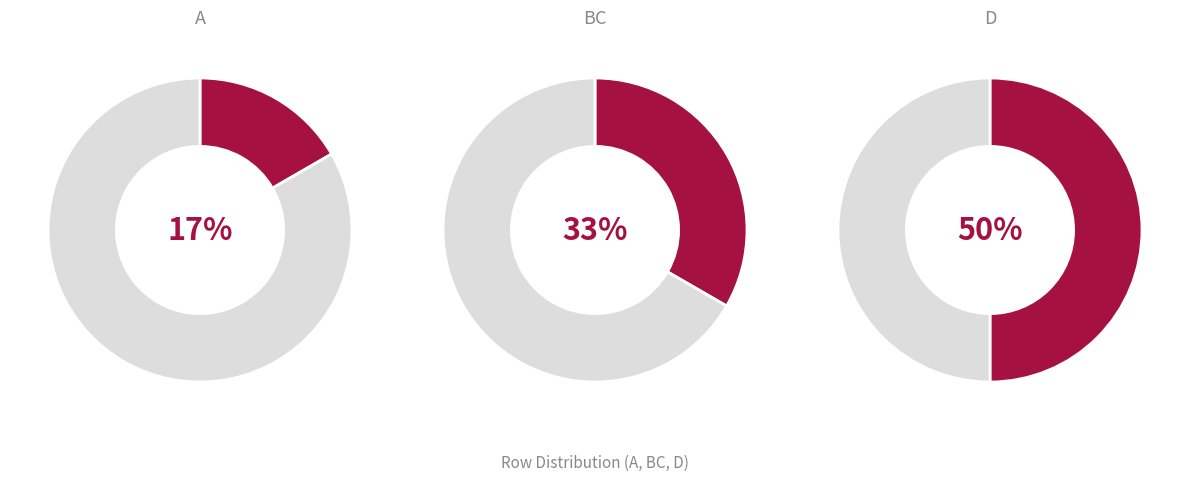

Does A account for over 50% of the chart?

No